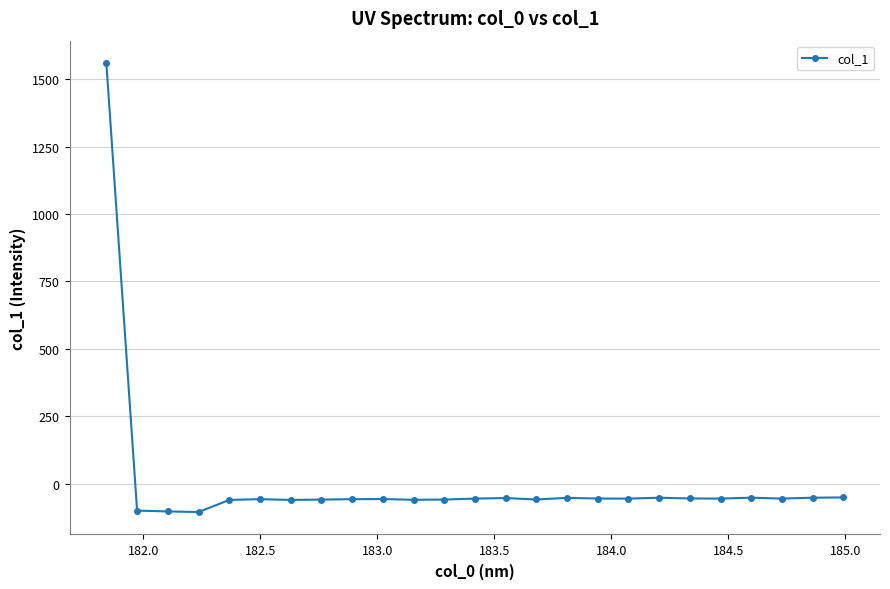

True or false: there are more than 0 points higher than both neighbors.

True